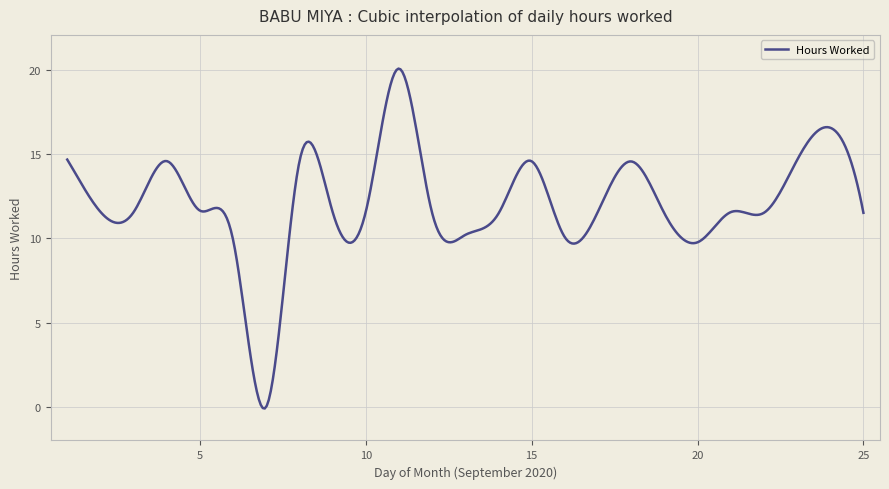

What is the difference between the maximum and minimum values?

20.2